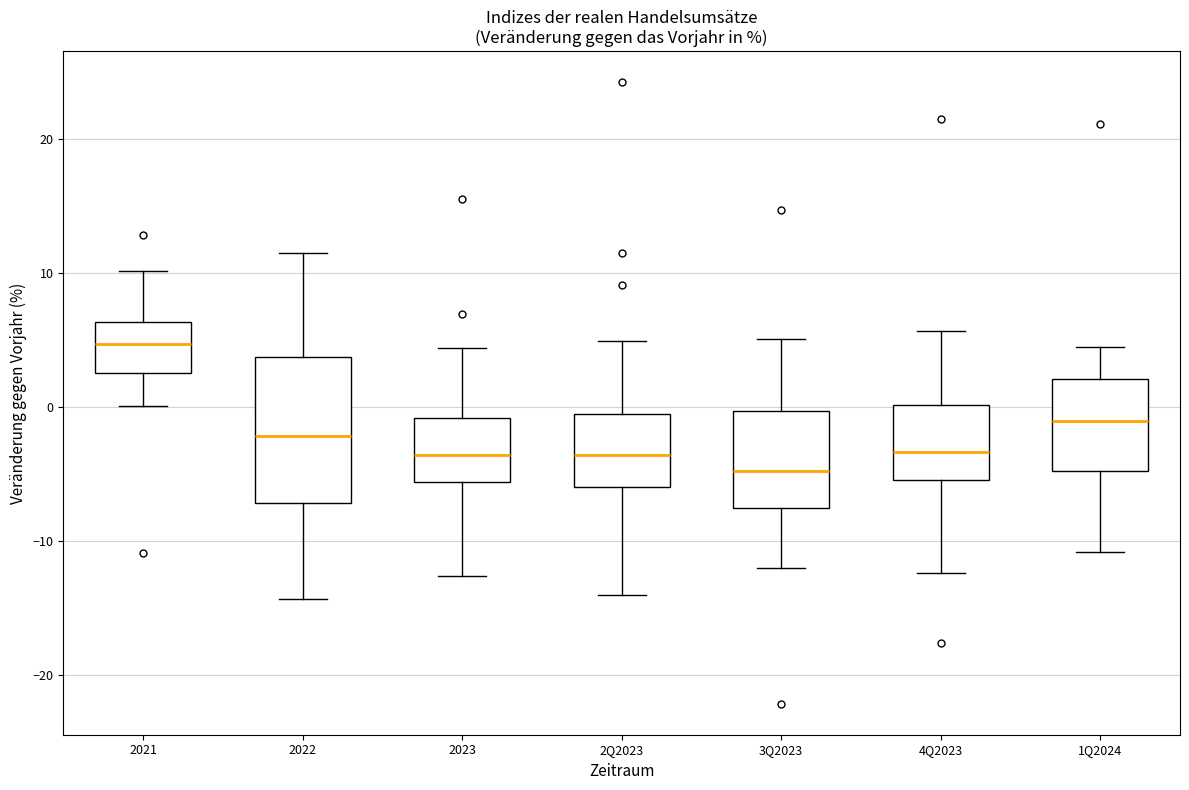

Where does the upper whisker of the box for 2Q2023 end on the y-axis? The values are not printed on the chart, so give them approximately, as read against the axis.

5